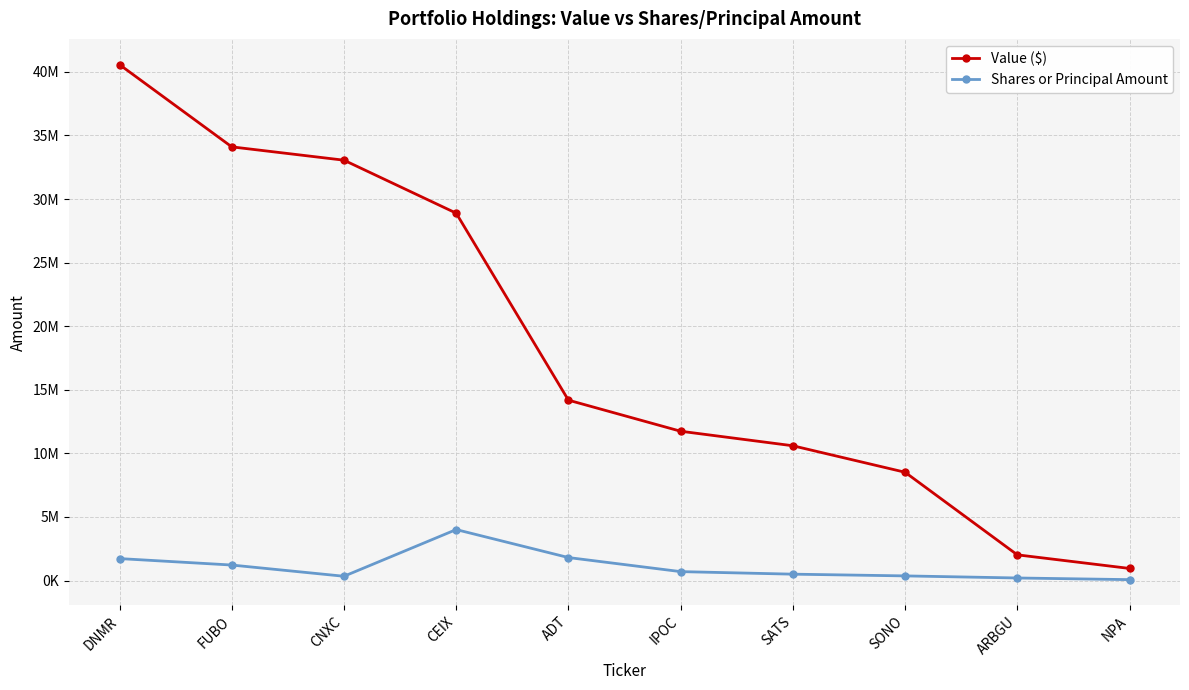

True or false: Shares or Principal Amount and Value ($) intersect in this chart.

False